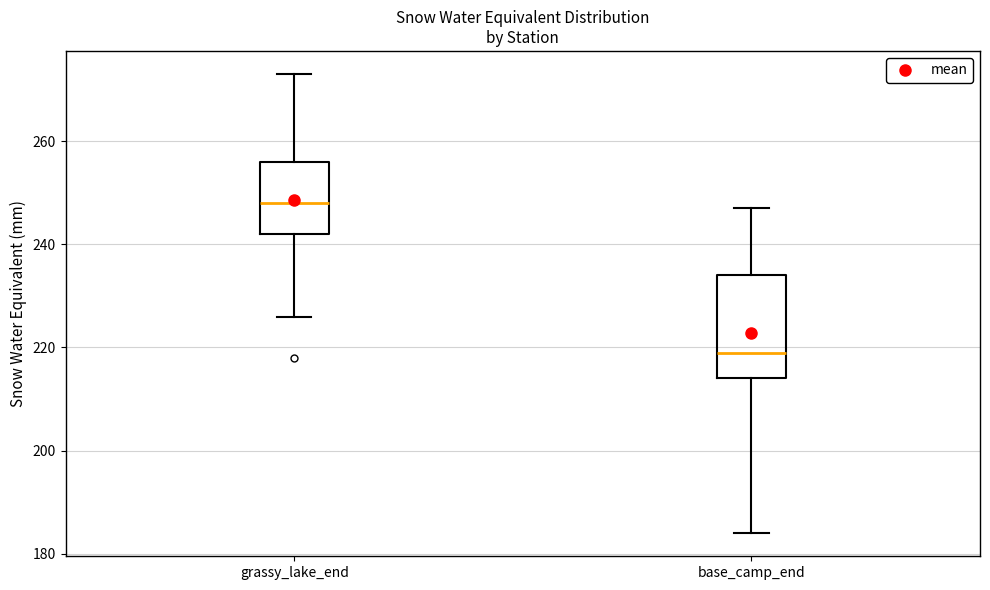

Reading left to right, transcribe this box plot: for each box, give where its median line is, the range the box spans, and where its two whiskers end, as read against the y-axis. The values are not printed on the chart, so give them approximately, as read against the axis.

grassy_lake_end: median 248, box 242 to 256, whiskers 226 to 274
base_camp_end: median 220, box 214 to 234, whiskers 184 to 248